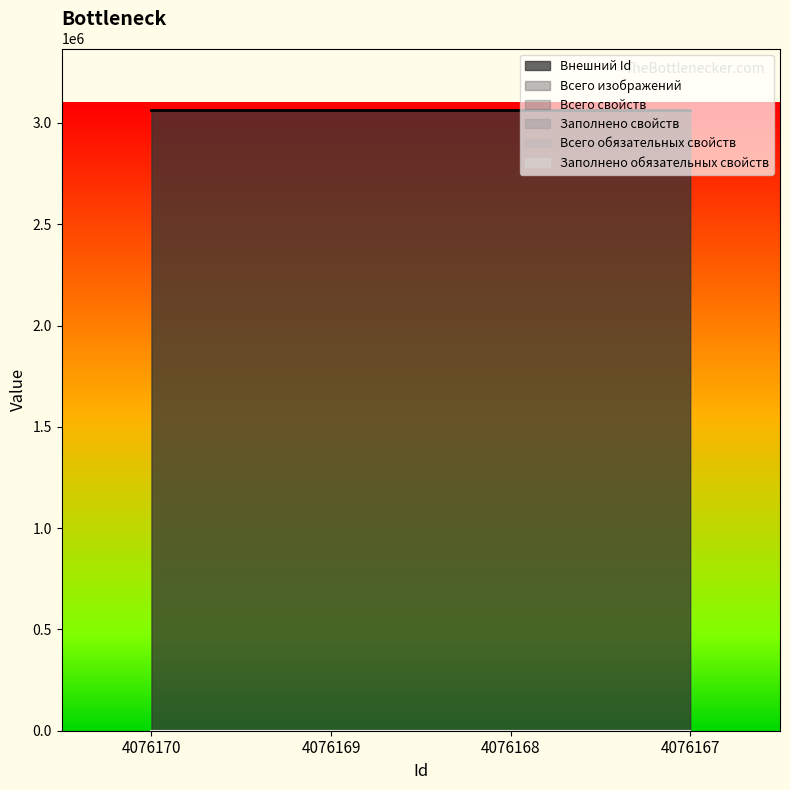

Which has a higher value, 4076169 or 4076170?

4076170